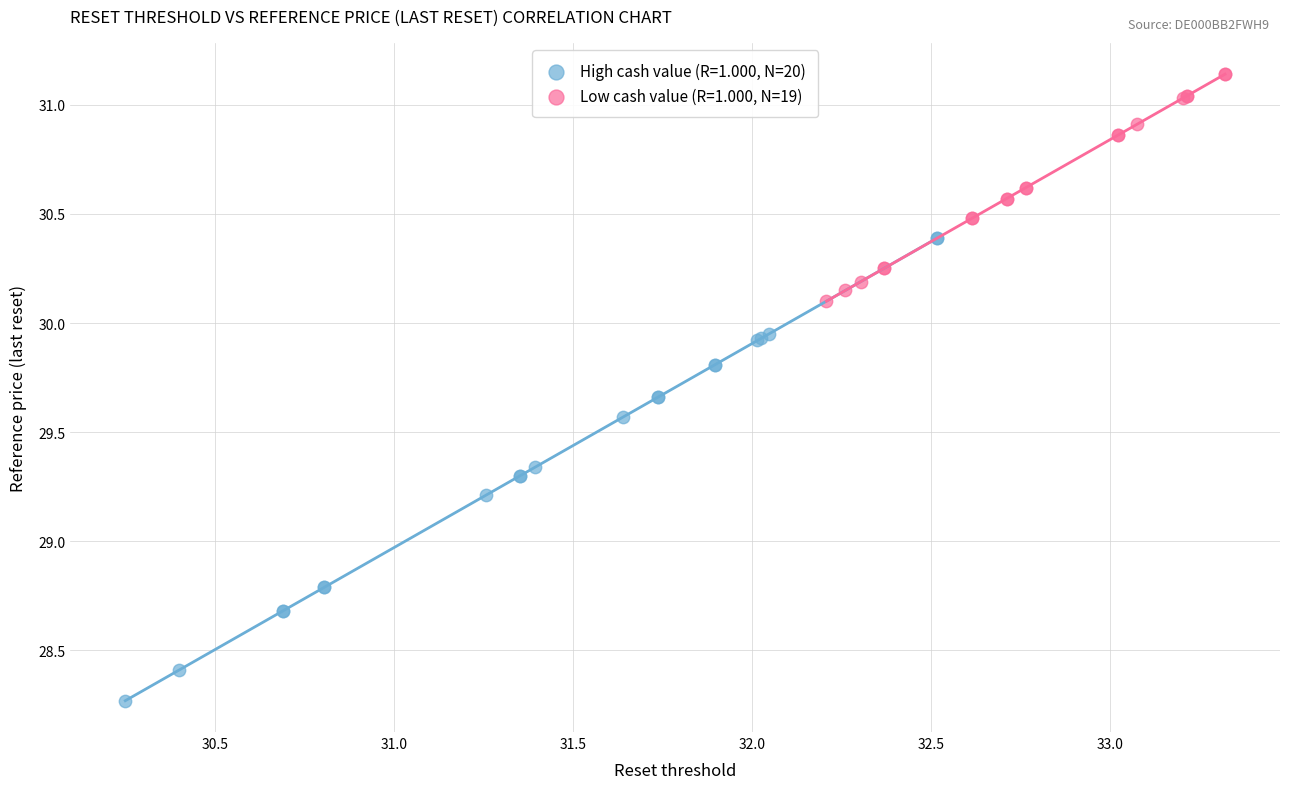

Which series has the widest spread of Y values?

High cash value (R=1.000, N=20)